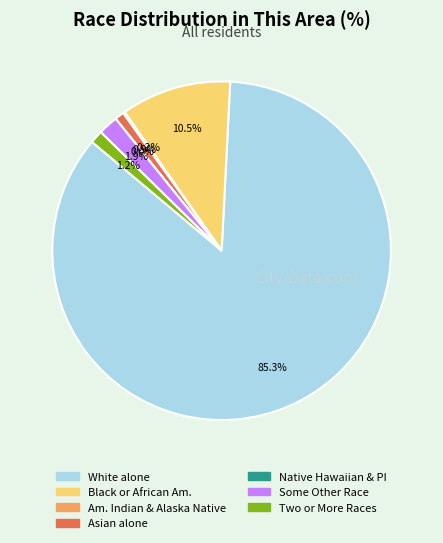

To the nearest percent, what portion does White alone represent?

85%